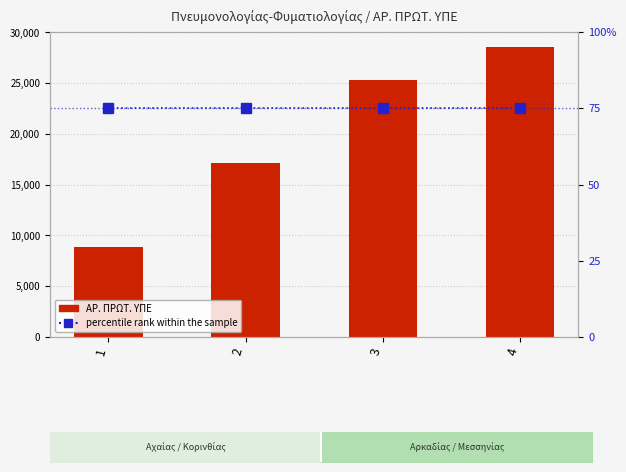

Reading left to right, list all the values displayed in this chart.

ΑΡ. ΠΡΩΤ. ΥΠΕ: 1=8855	2=17177	3=25267	4=28610
percentile rank within the sample: 1=75	2=75	3=75	4=75